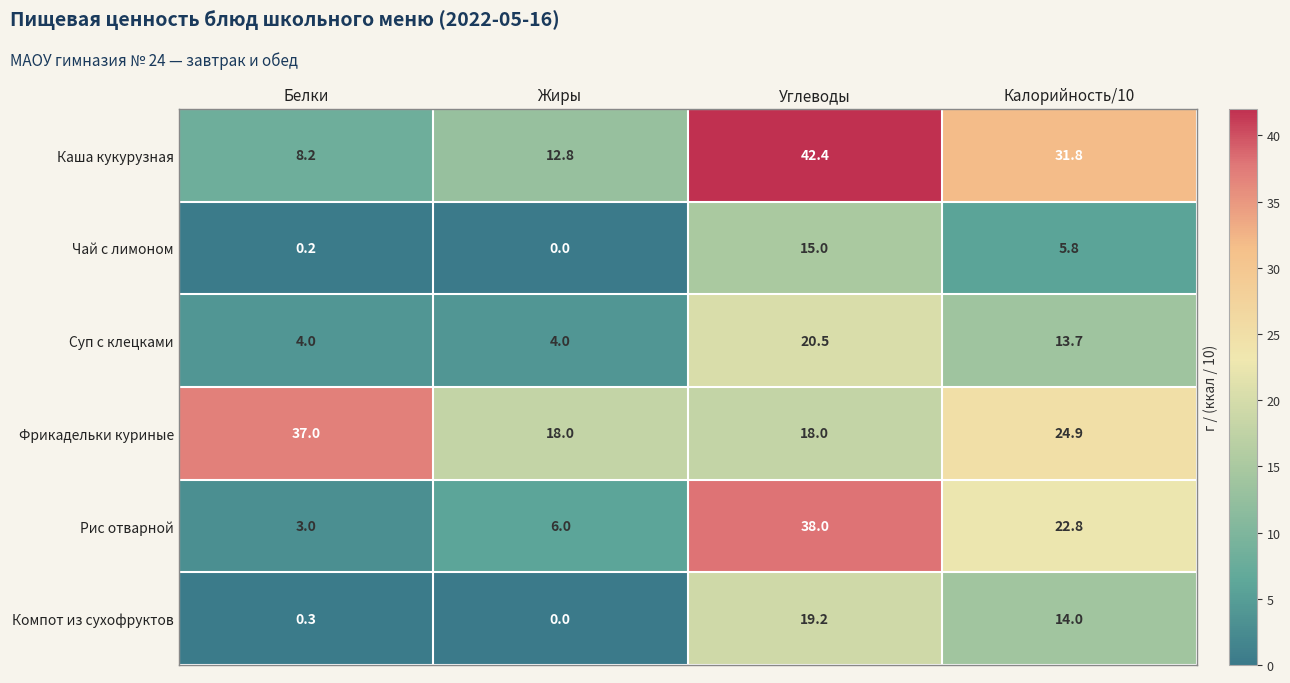

At which label does Каша кукурузная reach its minimum?

Белки